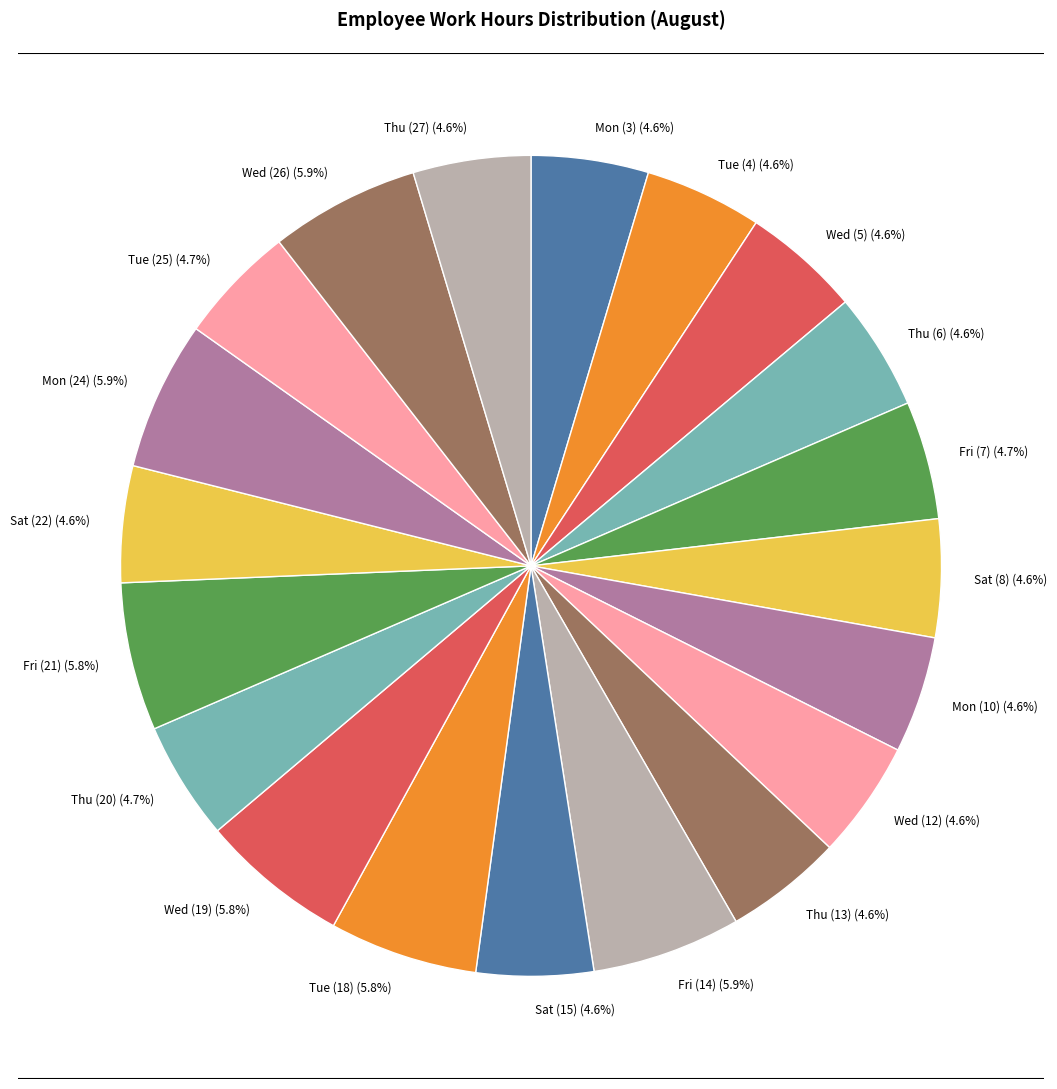

How many segments does this pie chart have?

20